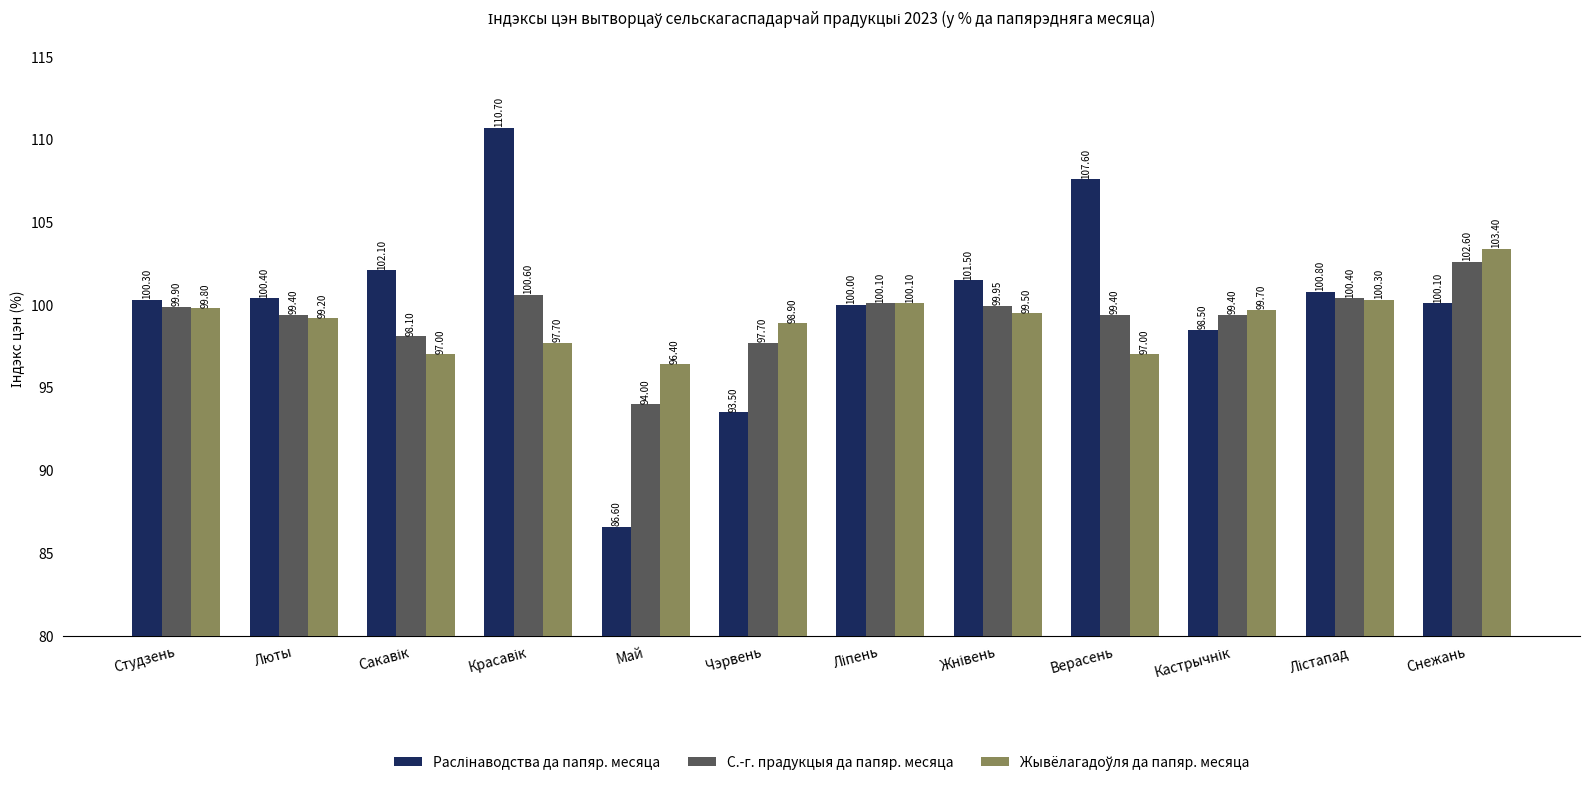

What is the total value across all series at Студзень?

300.0